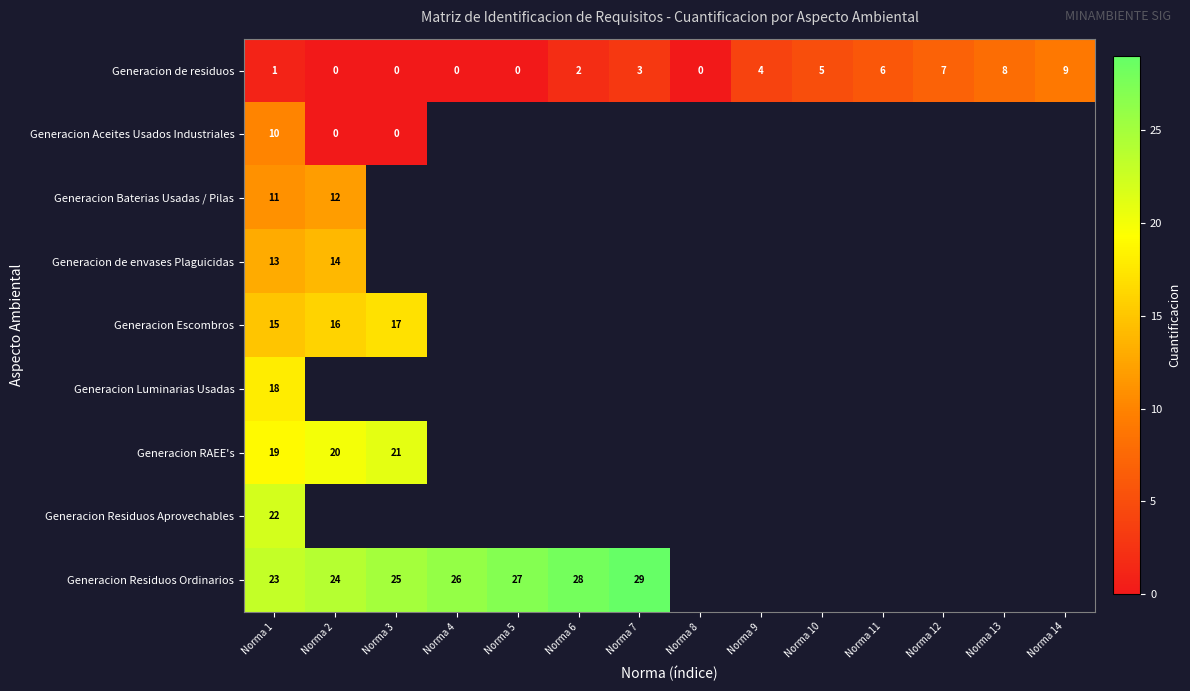

Count the Generacion de residuos values in the range 0 to 6.

11